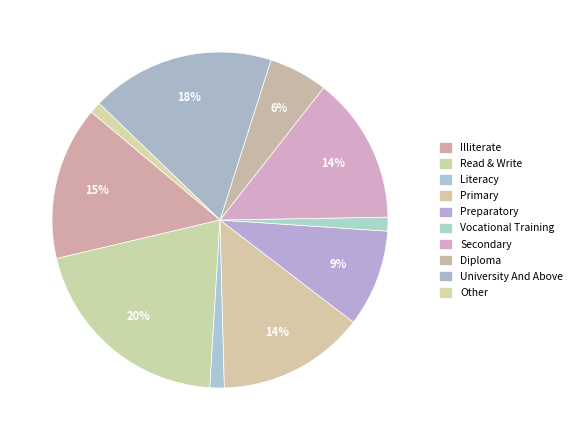

True or false: Primary accounts for 8% of the total.

False